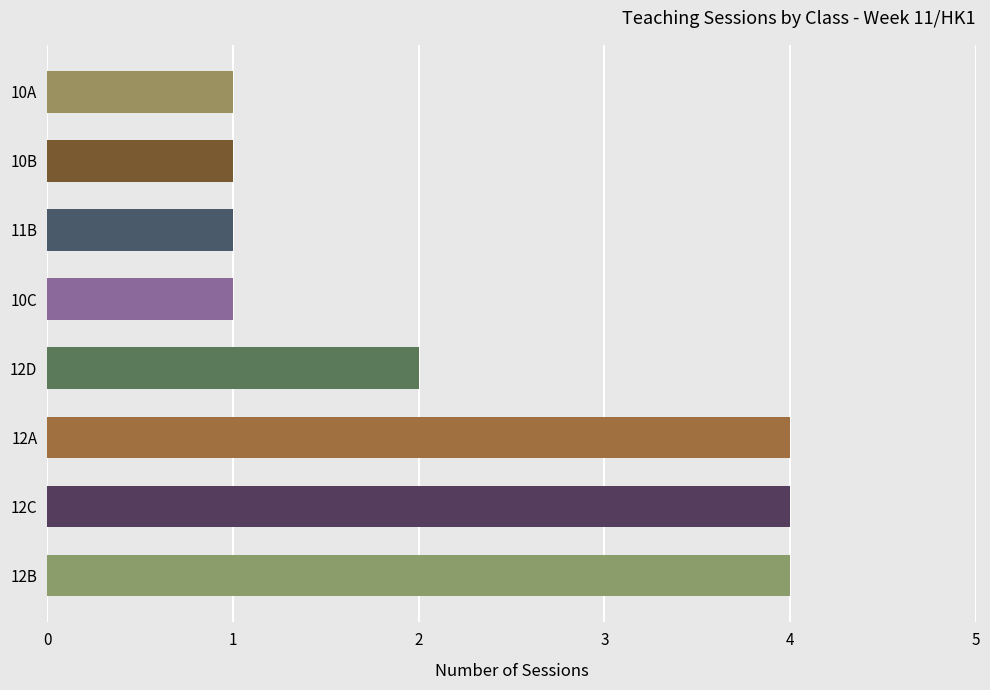

Is it true that the value at 10A is 1?

True